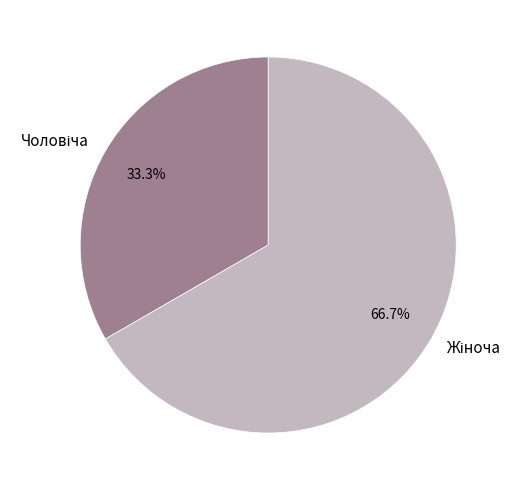

Is there any slice that represents more than half of the pie?

Yes